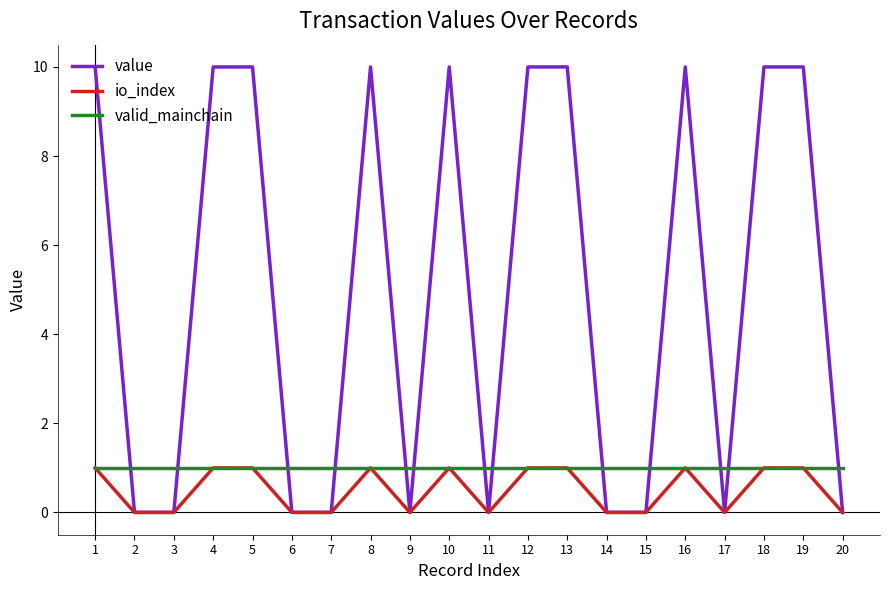

The value of io_index at 12 is 1.0. True or false?

True